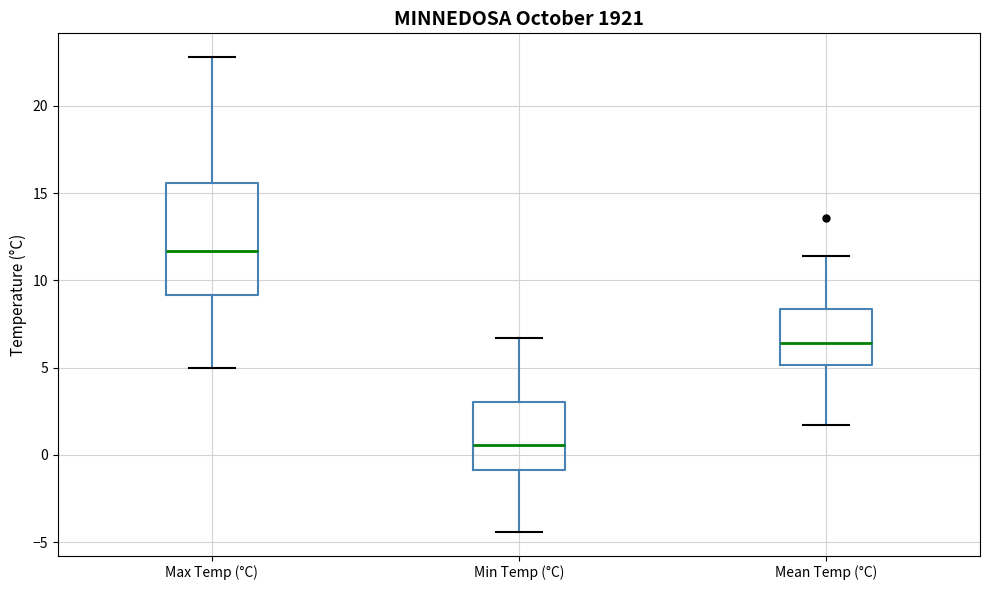

Which box has the highest median line?

Max Temp (°C)